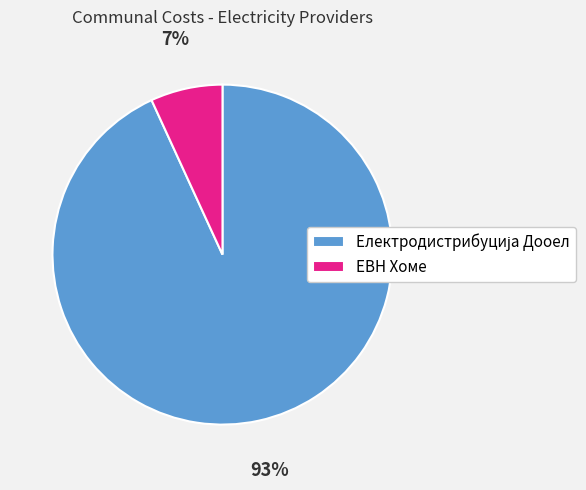

True or false: ЕВН Хоме accounts for 7% of the total.

True